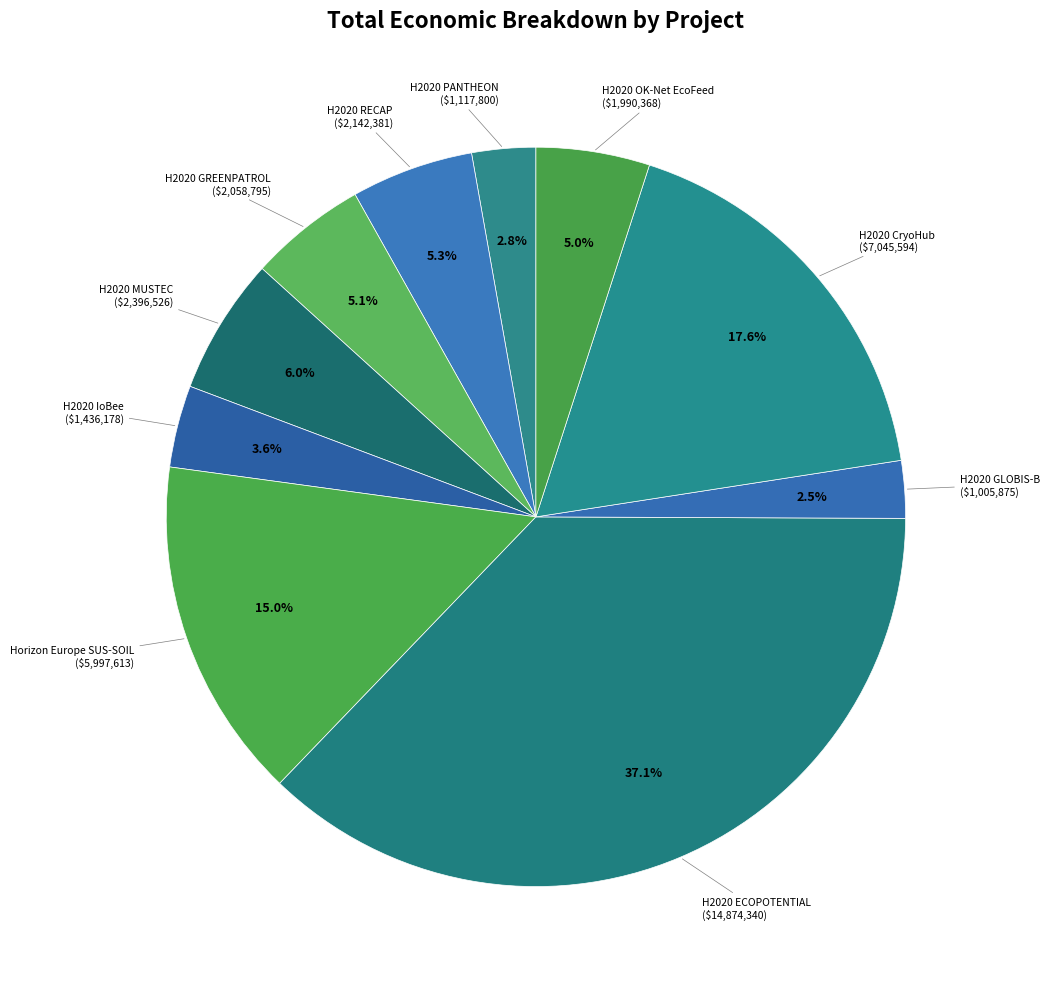

What is the smallest slice in the pie chart?

H2020 GLOBIS-B